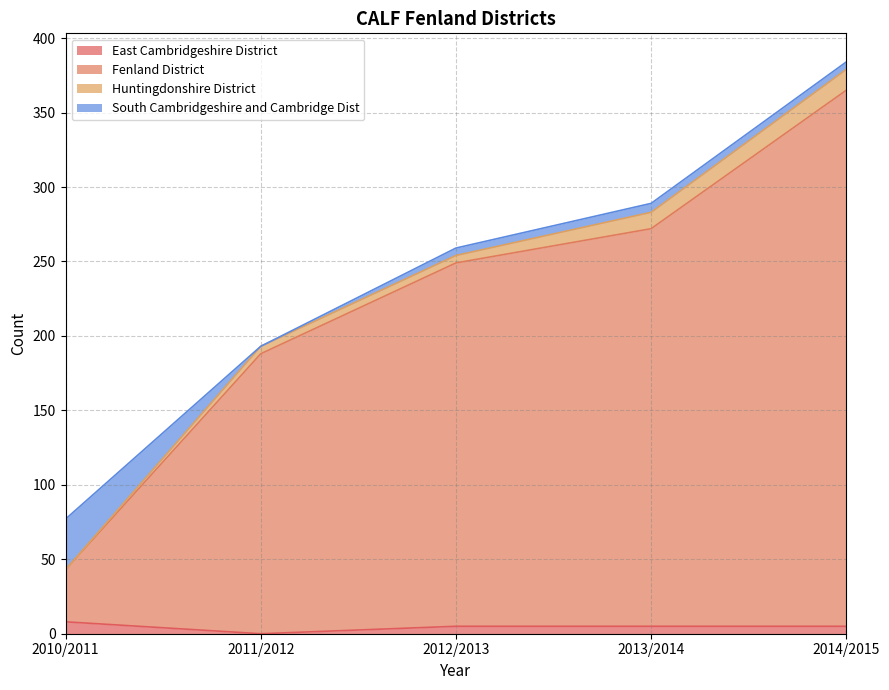

At which category is the sum across all series the highest?

2014/2015